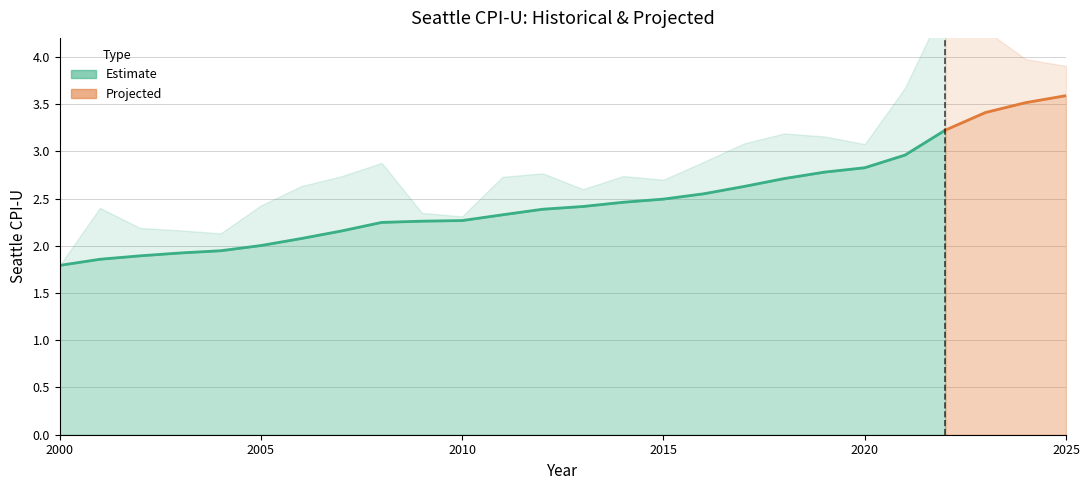

What is the difference between the maximum and minimum values in the Seattle CPI-U series?

1.8